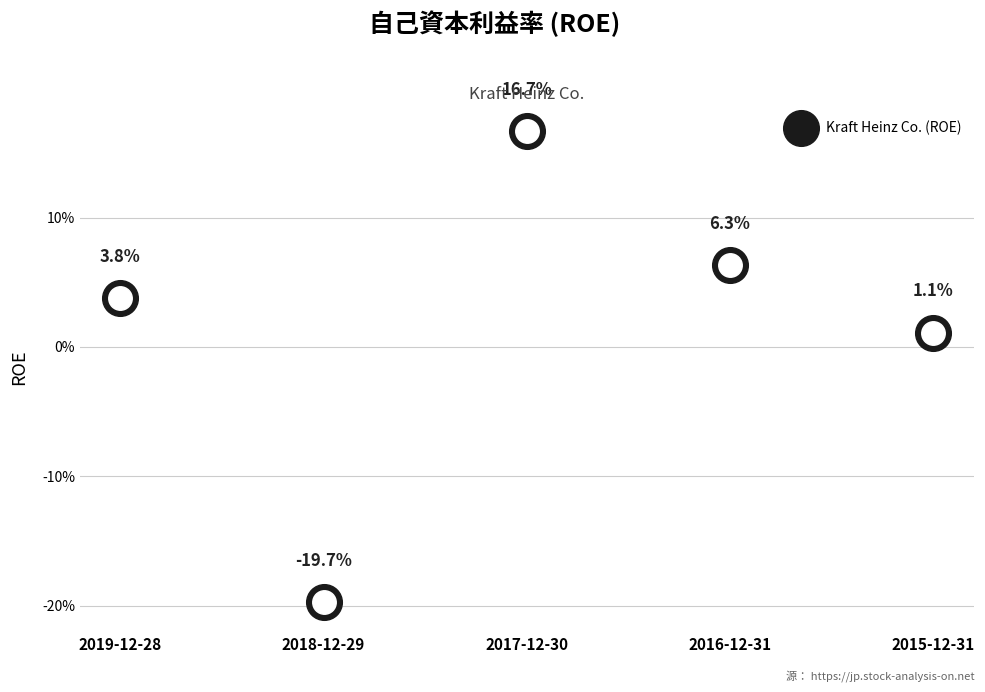

Which has a higher value, 2019-12-28 or 2015-12-31?

2019-12-28